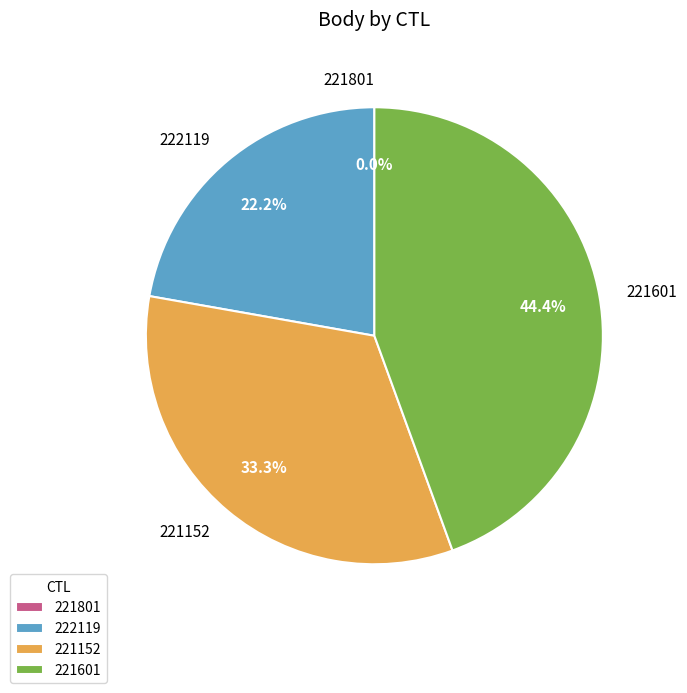

Which category has the biggest portion of the pie?

221601